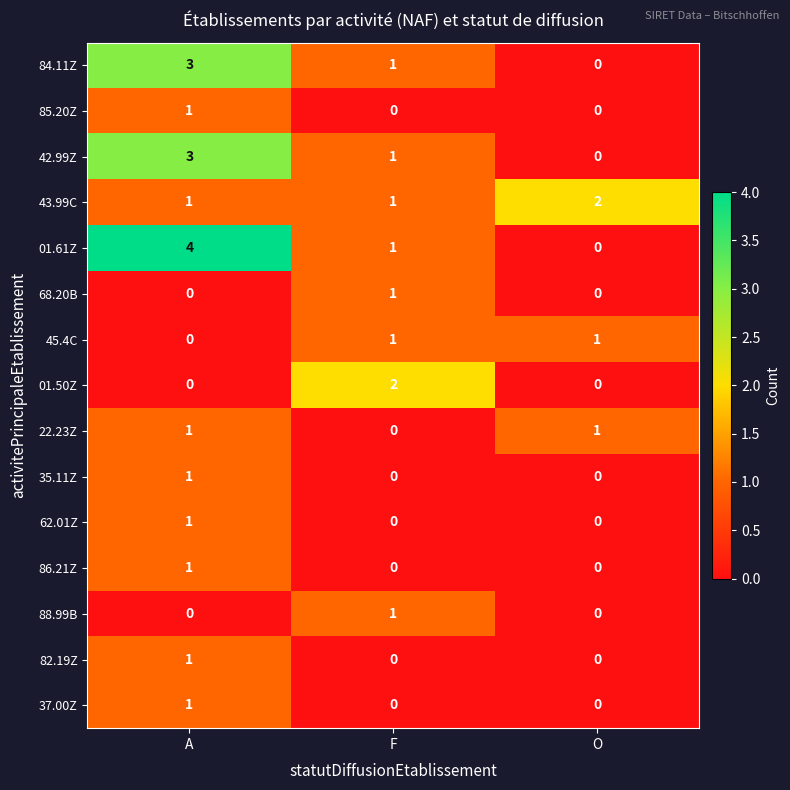

What is the highest value of the 84.11Z series?

3